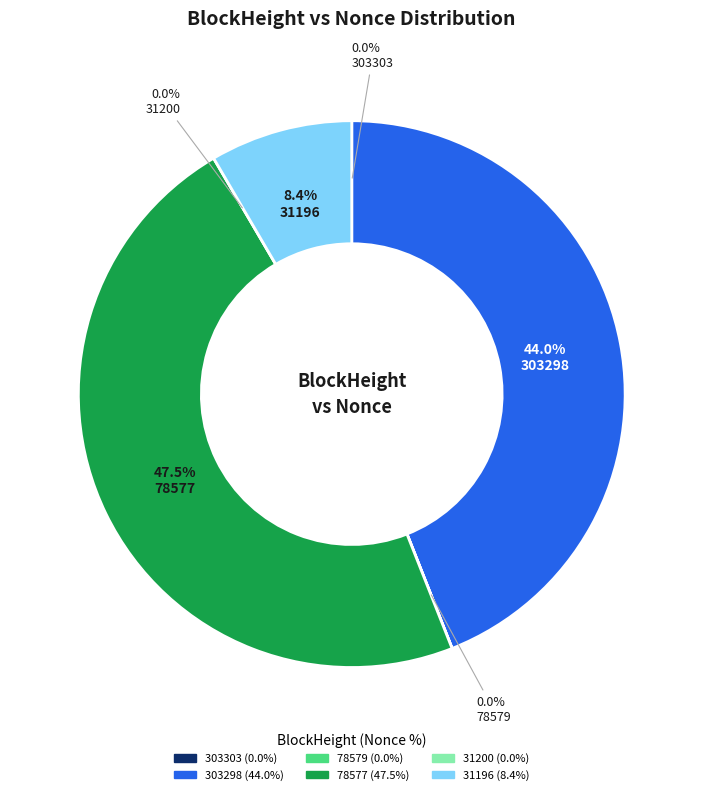

What percentage is NOT represented by 78577?

52.5%